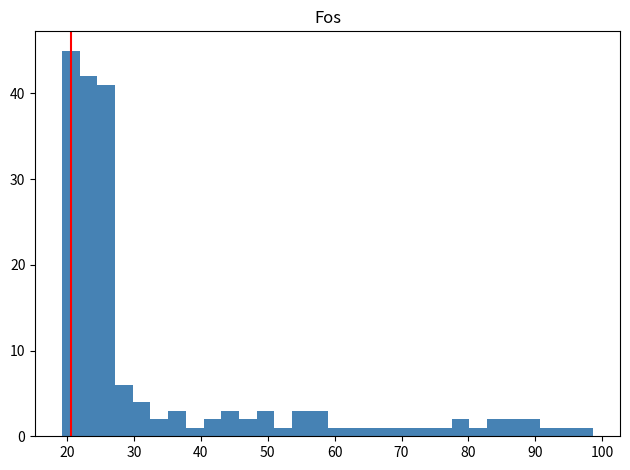

Around what value on the x-axis is the tallest bar? Give the approximate position of its centre, as read against the axis.

21